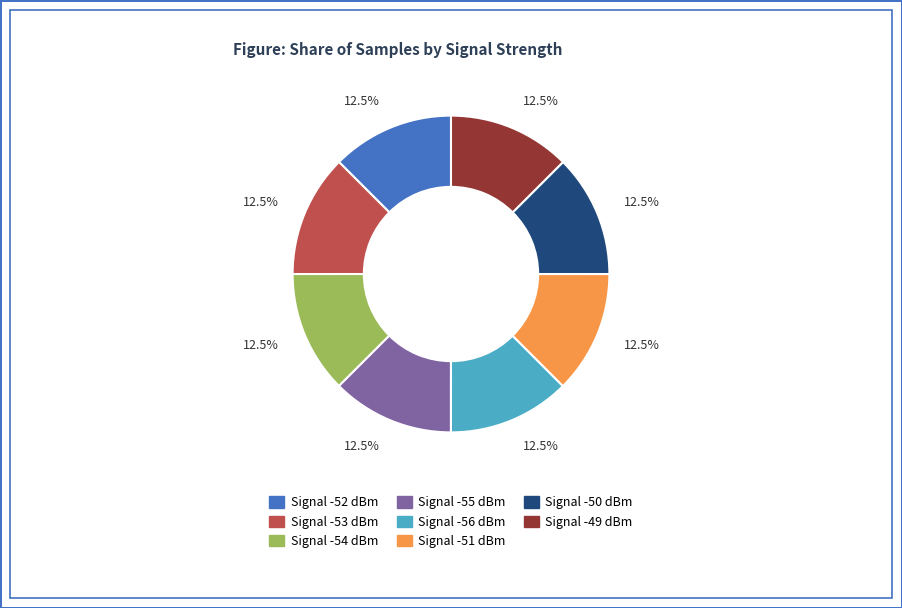

Is there a majority slice in this chart?

No